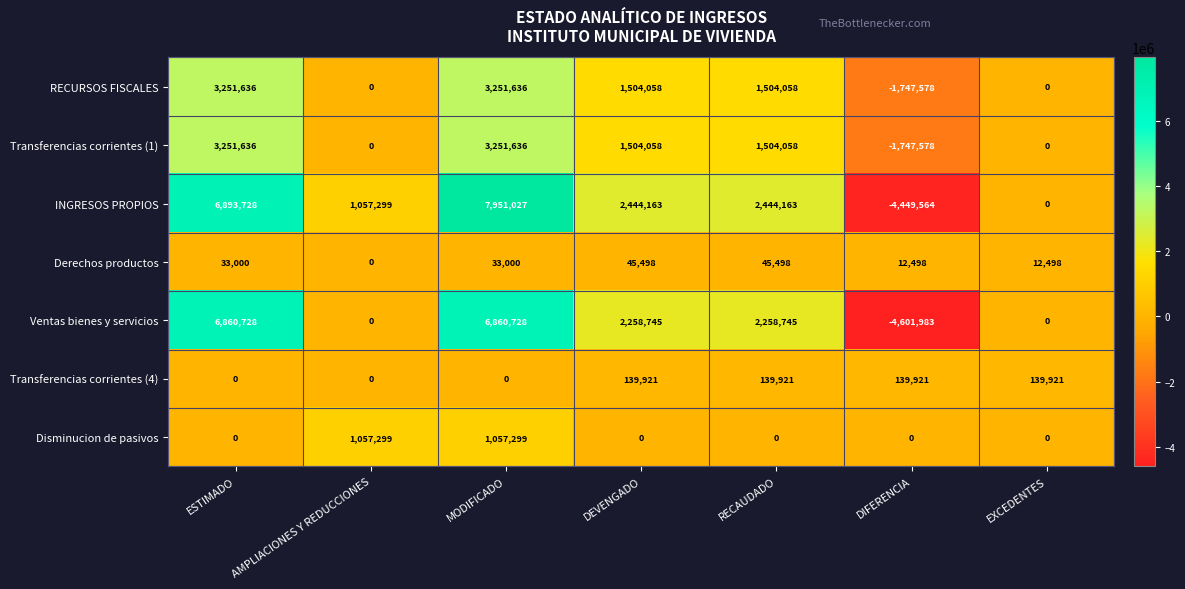

At how many categories does at least one series exceed 2726985?

2